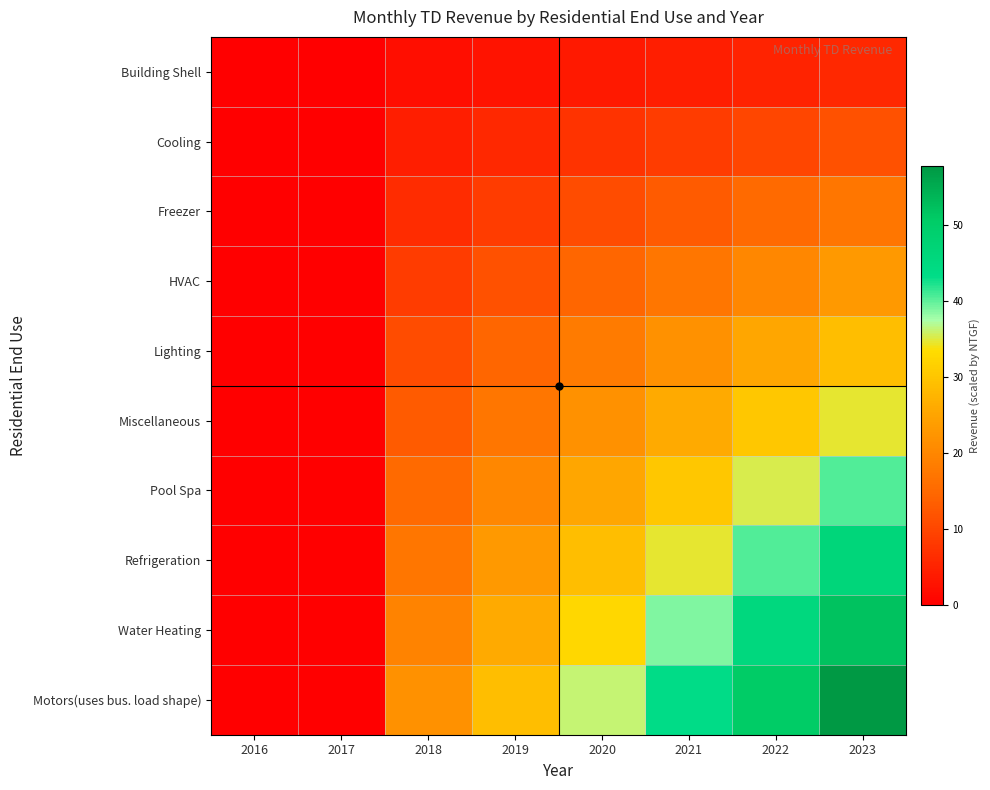

What is the greatest value displayed?

57.8